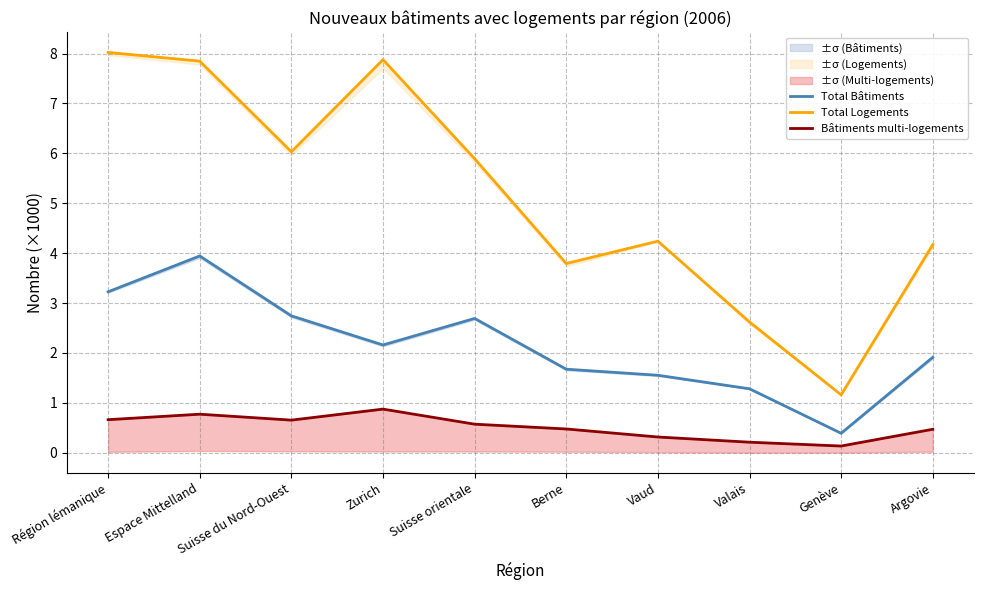

What is the sum of the Bâtiments multi-logements values at Suisse orientale and Espace Mittelland?

1.3